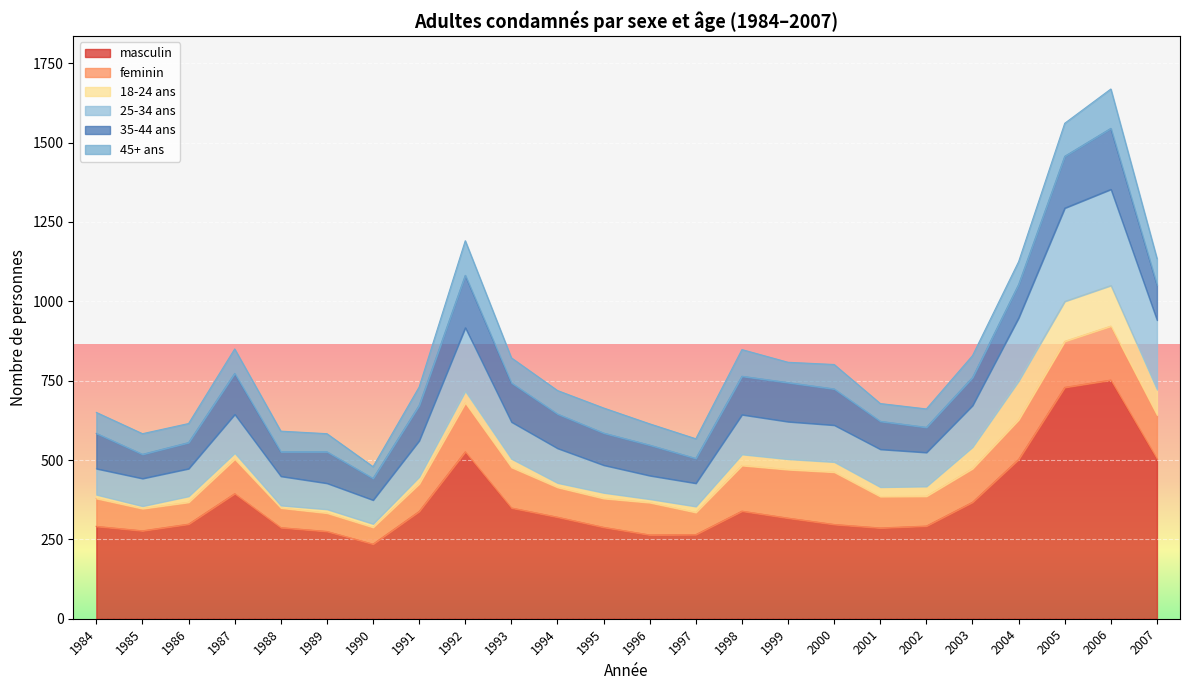

What is the difference between the second highest and minimum values in the feminin series?

112